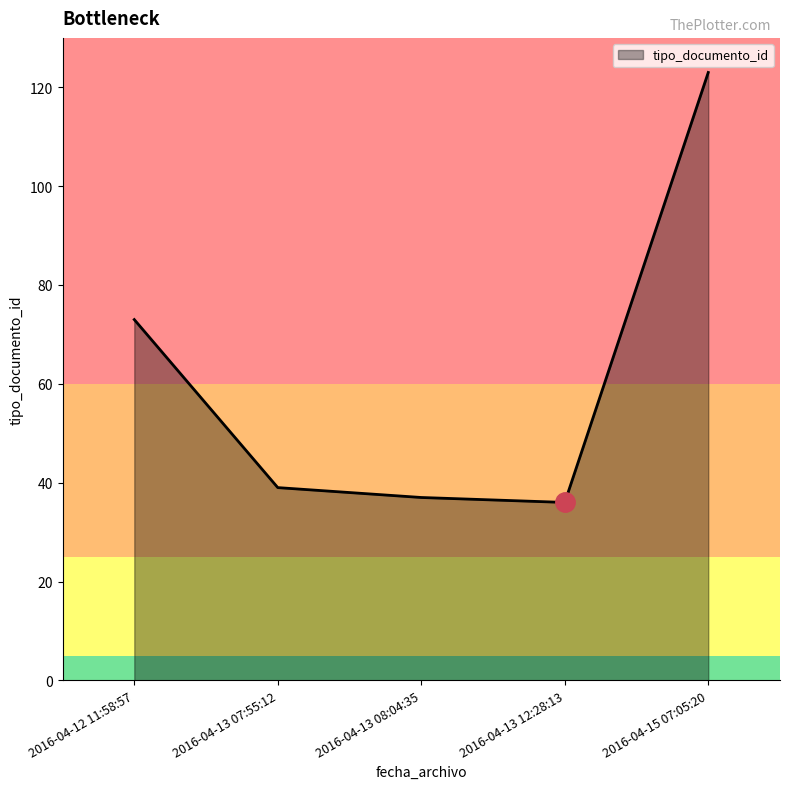

What is the ratio of the value at 2016-04-12 11:58:57 to the value at 2016-04-13 07:55:12?

1.9